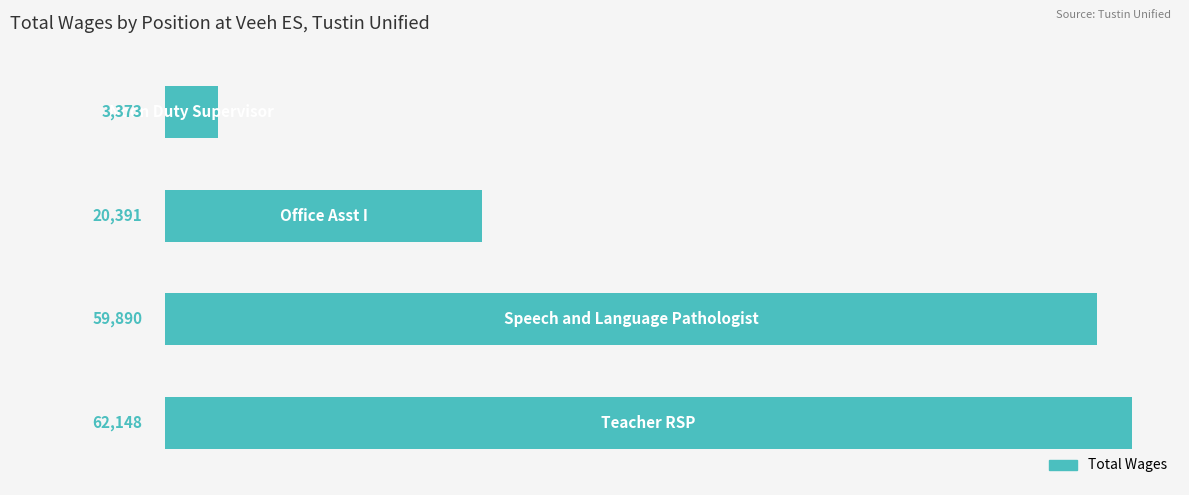

What is the maximum value shown in the chart?

62148